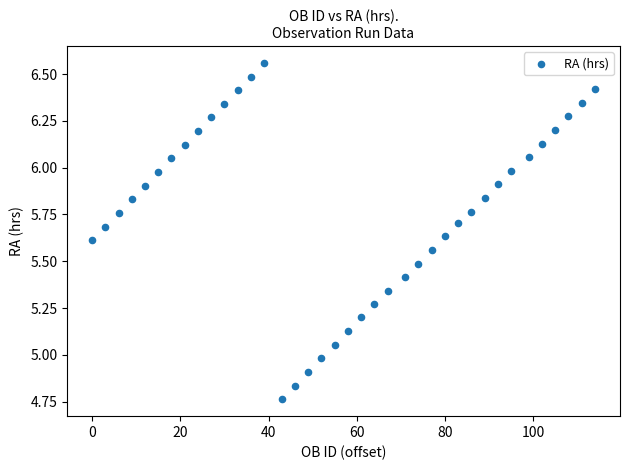

What is the range of Y values (max minus min)?

1.8